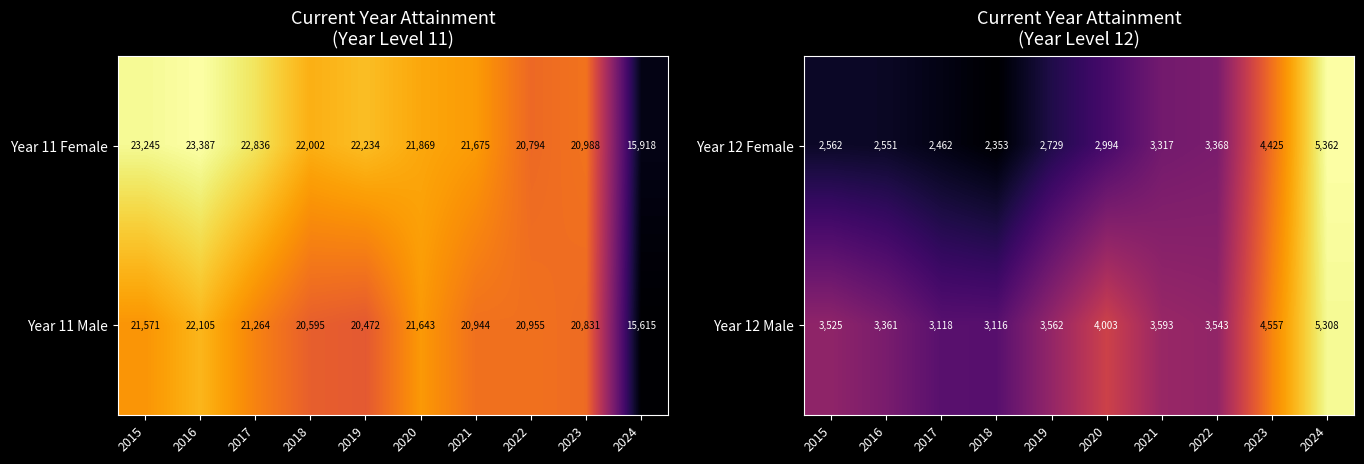

Where is Year 12 Male nearest to the value 4212?

2020